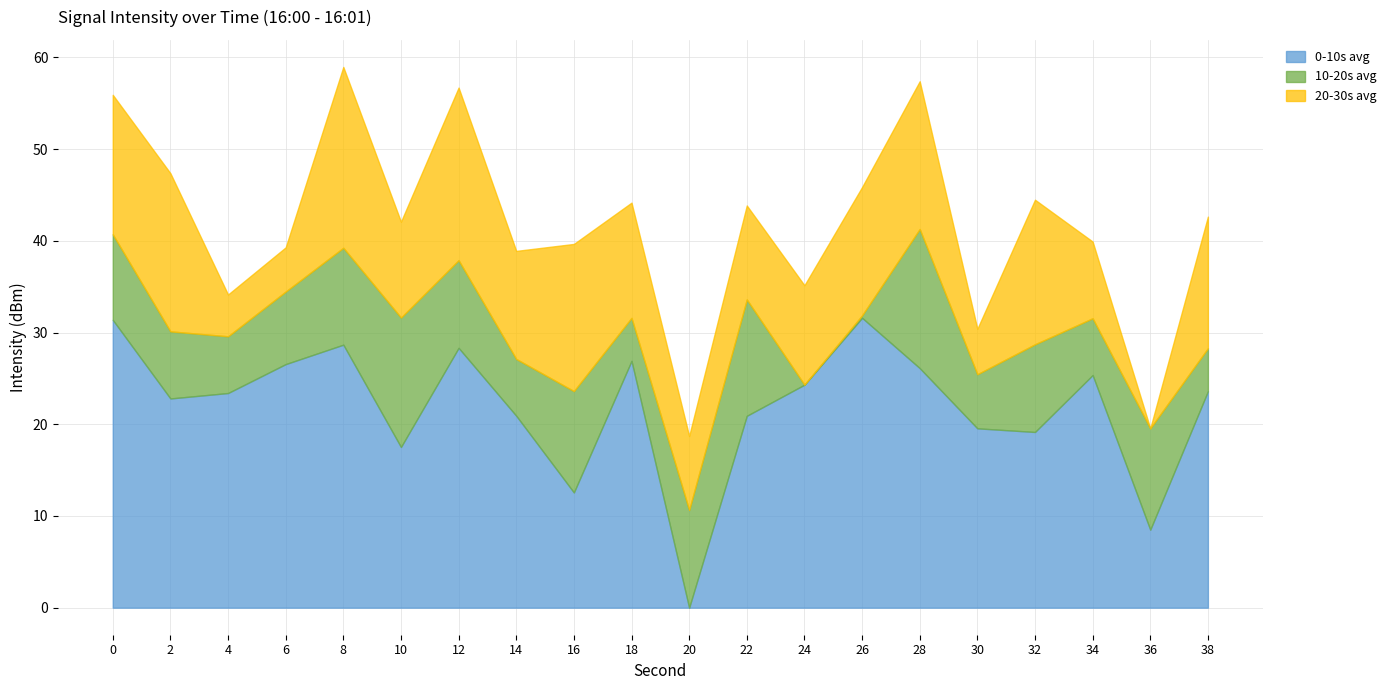

What is the difference between the maximum and minimum values in the 0-10s avg series?

31.6